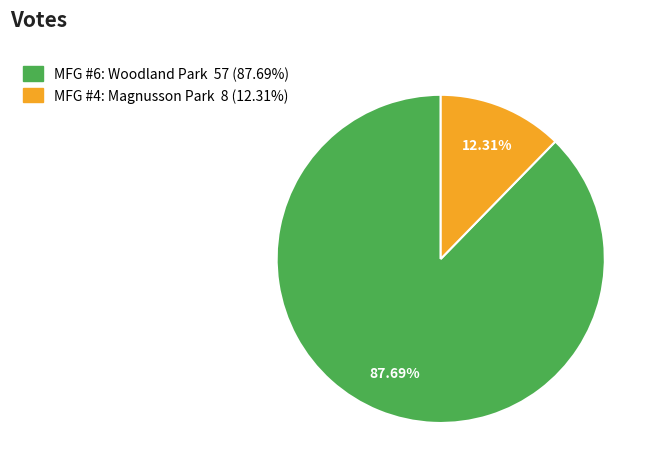

Count the number of slices in the pie.

2